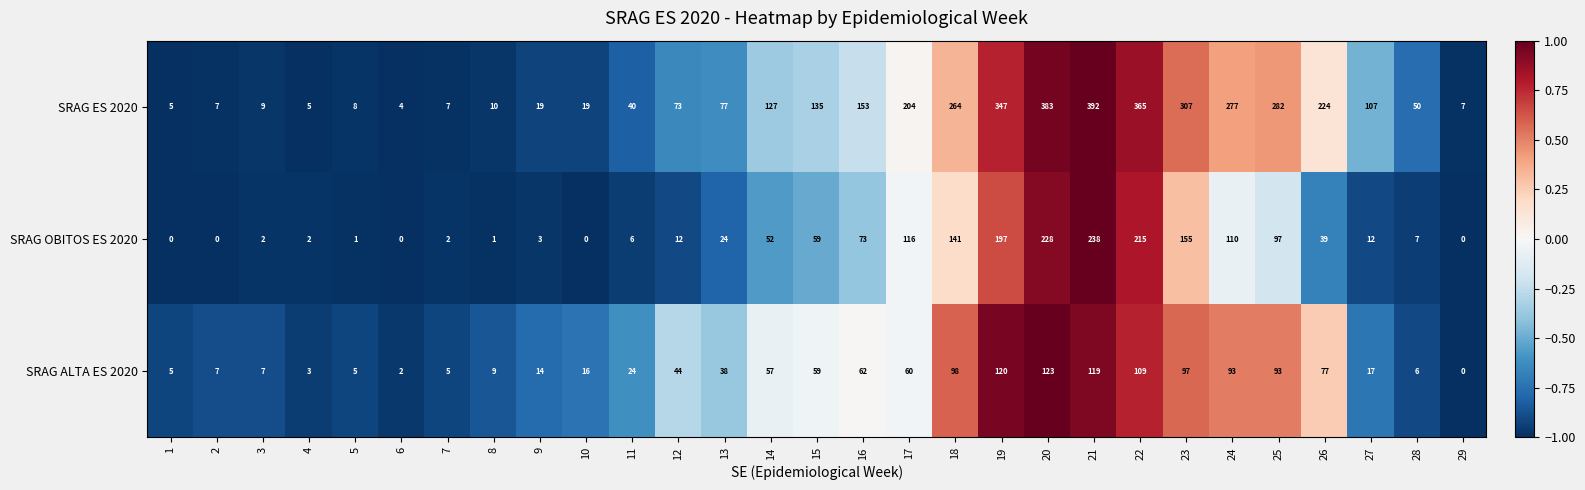

Count the number of categories in the chart.

29